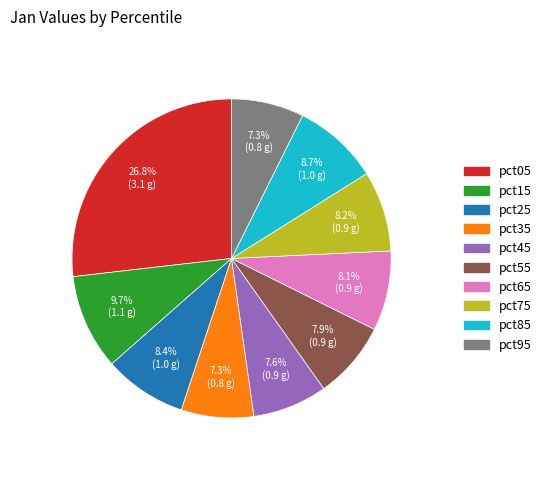

What portion of the pie excludes pct75?

91.8%